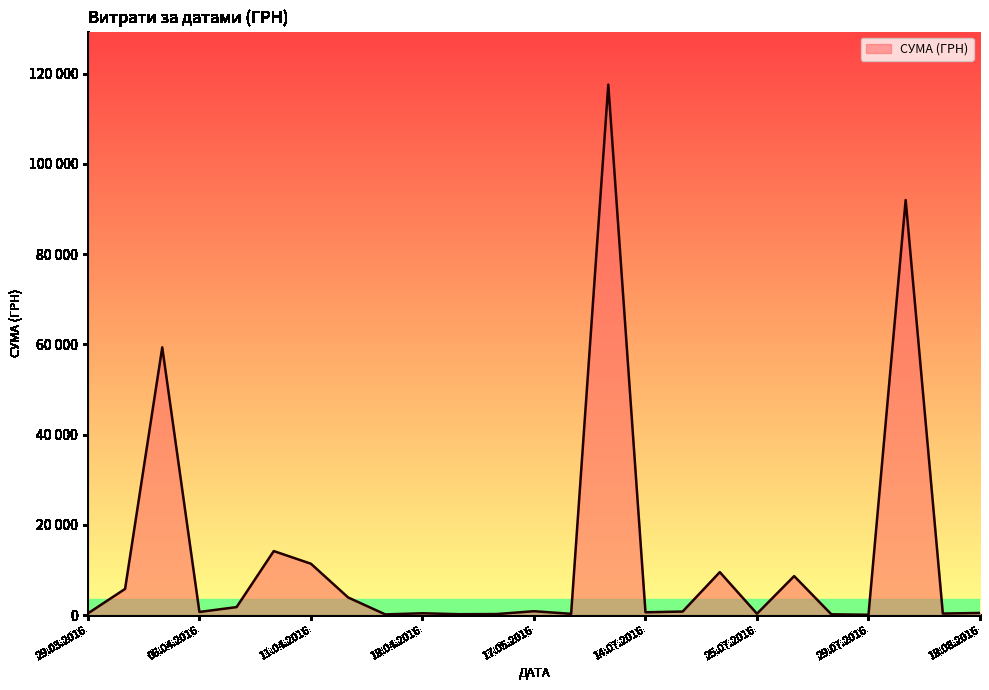

Is this an area chart (filled region under the line)?

Yes